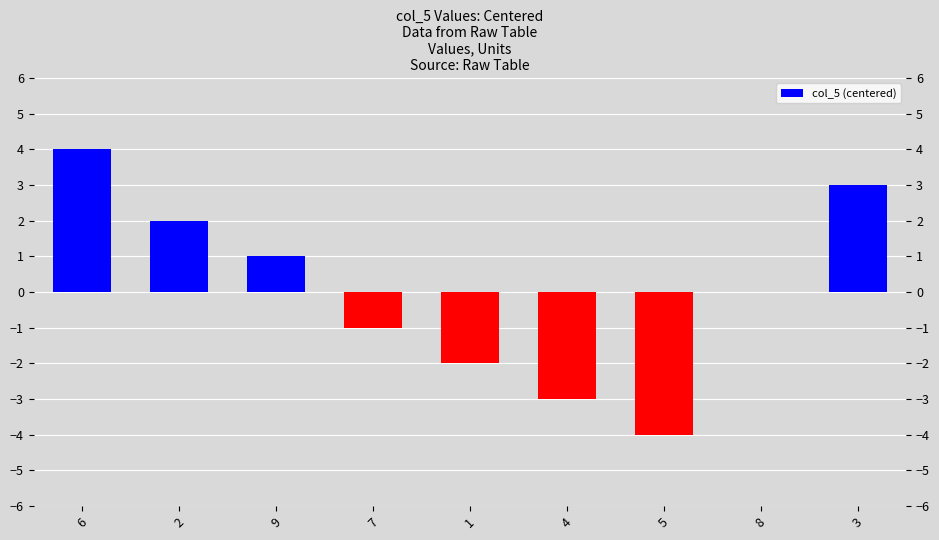

What is the label of the 6th bar from the left?

4